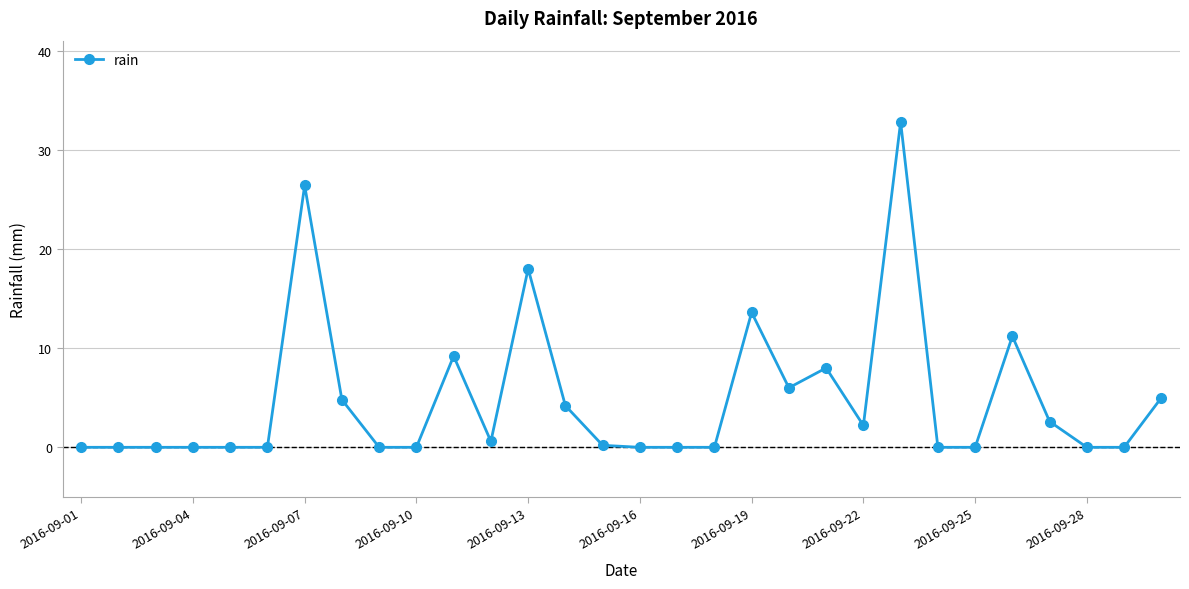

Reading right to left, transcribe all the data shown in this chart.

5.0	0.0	0.0	2.6	11.2	0.0	0.0	32.8	2.2	8.0	6.0	13.6	0.0	0.0	0.0	0.2	4.2	18.0	0.6	9.2	0.0	0.0	4.8	26.4	0.0	0.0	0.0	0.0	0.0	0.0